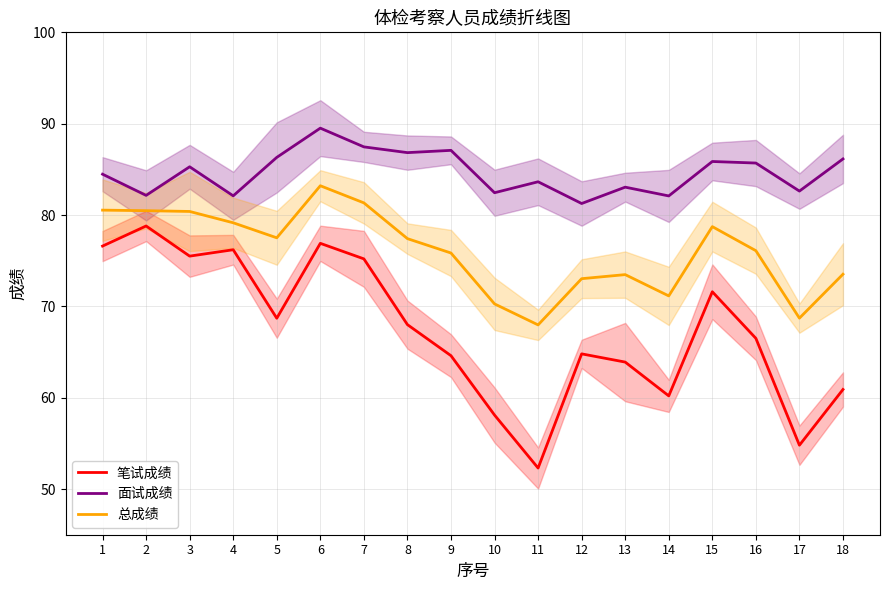

What is the value of the 总成绩 point at the 14th from the left?

71.1